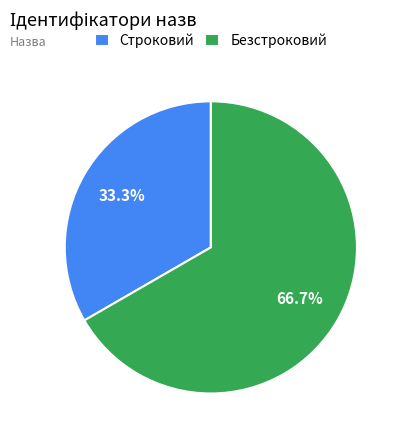

To the nearest percent, what is the average slice percentage?

50%